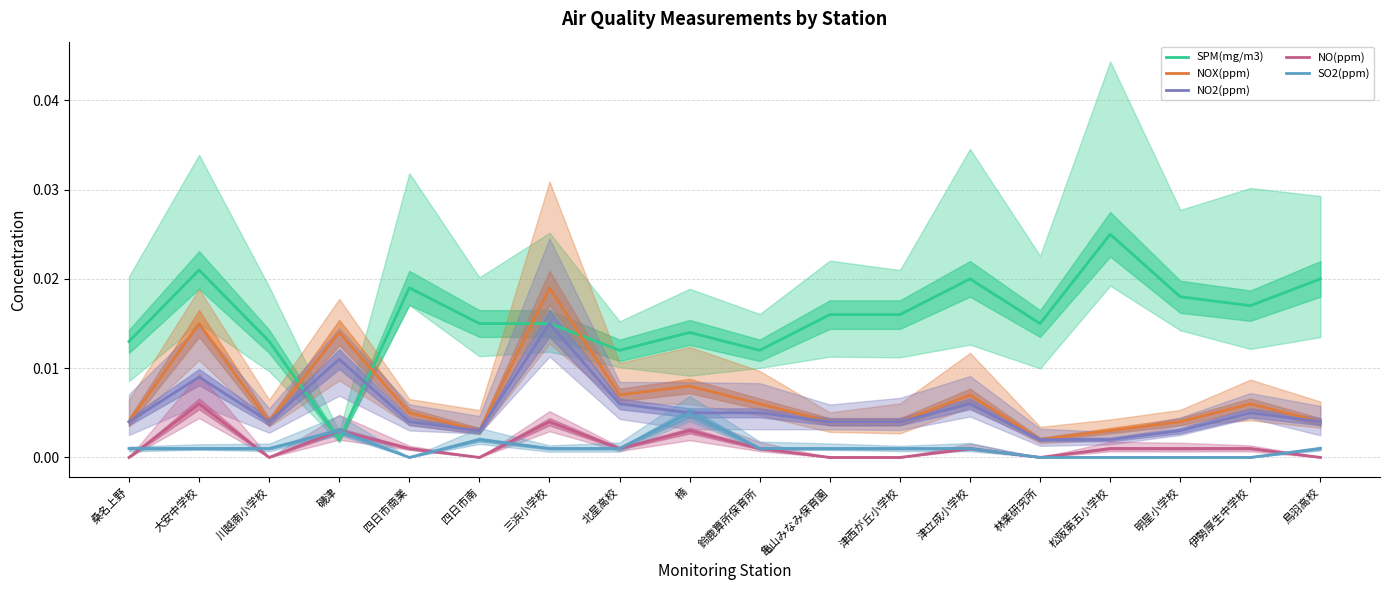

Which series has the largest total across all categories?

SPM(mg/m3)